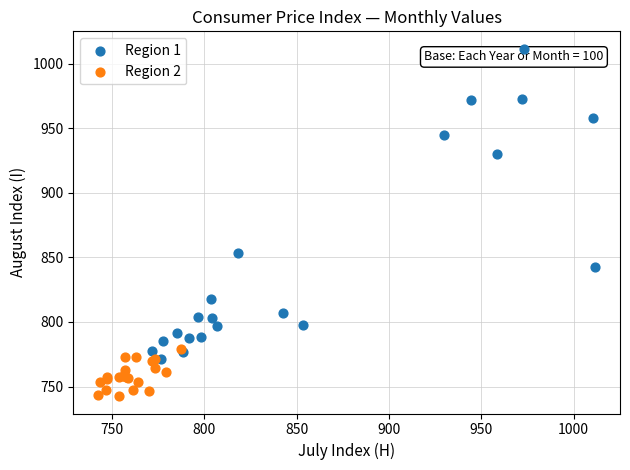

Which series contains the highest Y value?

Region 1